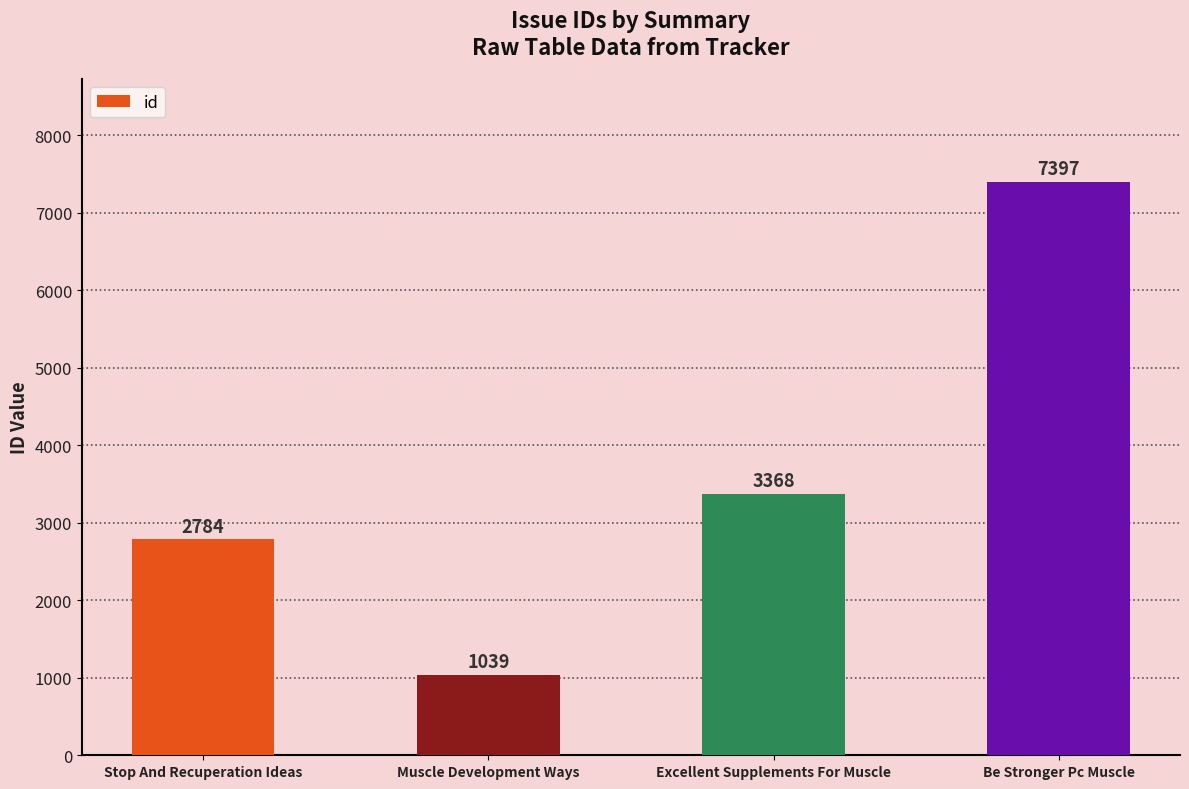

How many categories are shown in the chart?

4